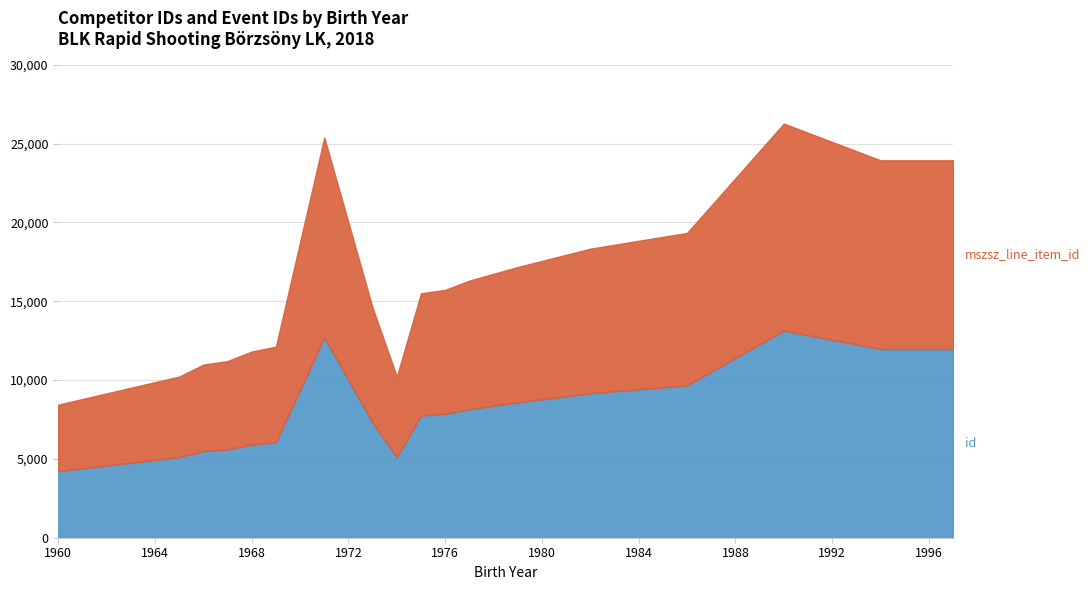

At which category is the sum across all series the highest?

1990